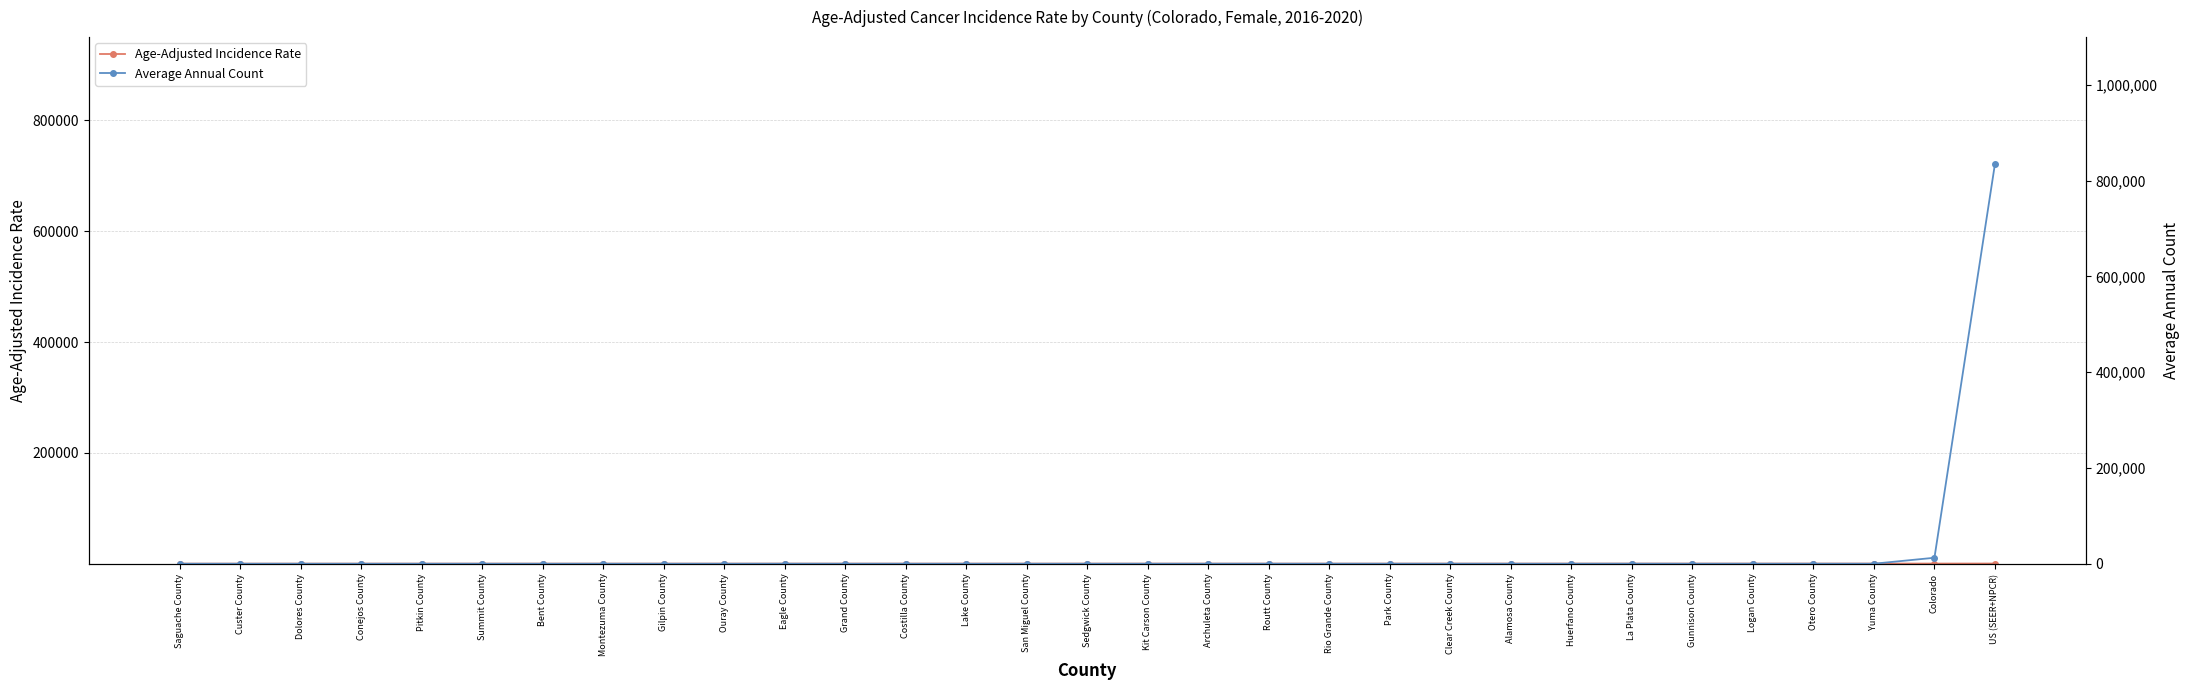

Reading left to right, extract all data points from this chart.

Age-Adjusted Incidence Rate: 232.0	235.9	258.2	261.9	266.2	270.7	273.8	276.5	278.0	283.5	286.7	287.1	288.6	288.9	289.0	292.4	294.8	299.2	302.4	302.5	304.5	307.9	321.5	323.3	327.7	334.9	340.2	340.8	349.1	381.8	416.4
Average Annual Count: 12.0	12.0	4.0	14.0	31.0	42.0	9.0	54.0	11.0	11.0	77.0	26.0	8.0	11.0	12.0	6.0	14.0	33.0	44.0	23.0	38.0	21.0	28.0	19.0	122.0	28.0	44.0	44.0	23.0	12462.0	835074.0